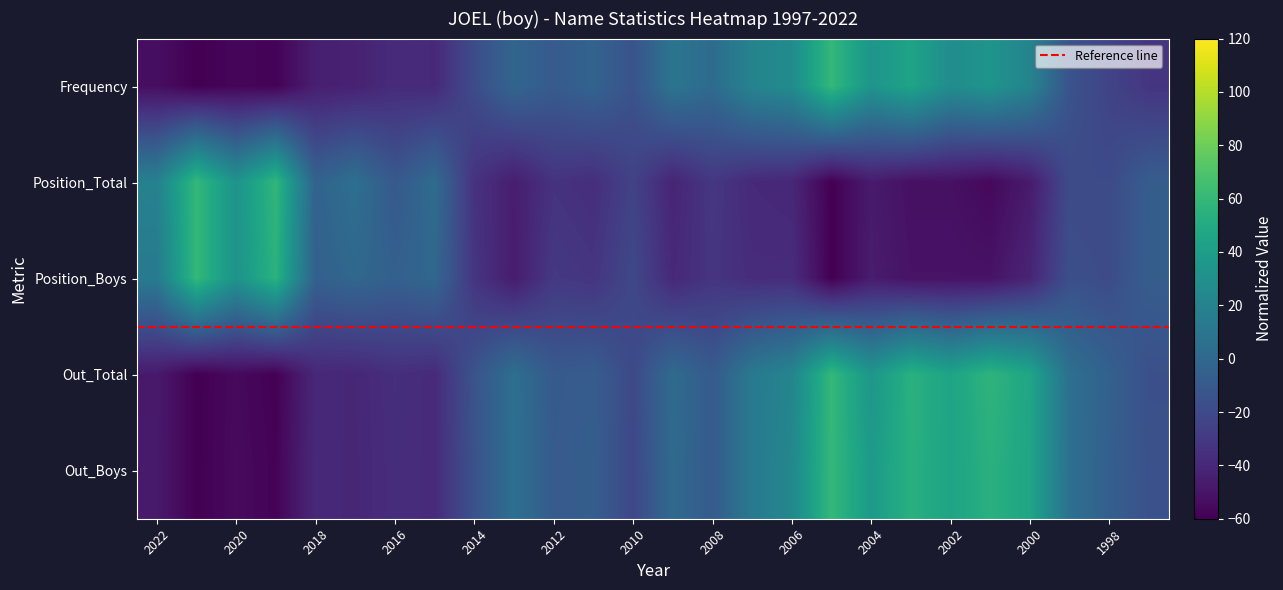

Reading left to right, list all the values displayed in this chart.

Frequency: 2022=-53.0	2021=-60.0	2020=-57.2	2019=-58.6	2018=-44.7	2017=-43.3	2016=-37.7	2015=-39.1	2014=-18.1	2013=-1.4	2012=-8.4	2011=-2.8	2010=-14.0	2009=9.8	2008=2.8	2007=20.9	2006=26.5	2005=60.0	2004=33.5	2003=44.7	2002=27.9	2001=33.5	2000=20.9	1999=-14.0	1998=-23.7	1997=-32.1
Position_Total: 2022=19.1	2021=60.0	2020=32.3	2019=58.7	2018=-3.3	2017=5.9	2016=-9.9	2015=3.3	2014=-33.6	2013=-45.5	2012=-33.6	2011=-36.3	2010=-24.4	2009=-41.5	2008=-31.0	2007=-38.9	2006=-40.2	2005=-60.0	2004=-46.8	2003=-52.1	2002=-52.1	2001=-56.0	2000=-46.8	1999=-19.1	1998=-19.1	1997=-7.3
Position_Boys: 2022=13.8	2021=60.0	2020=32.3	2019=55.4	2018=-4.6	2017=0.0	2016=-4.6	2015=0.0	2014=-32.3	2013=-46.2	2012=-30.0	2011=-32.3	2010=-20.8	2009=-39.2	2008=-32.3	2007=-36.9	2006=-36.9	2005=-60.0	2004=-46.2	2003=-50.8	2002=-50.8	2001=-50.8	2000=-41.5	1999=-16.2	1998=-18.5	1997=-6.9
Out_Total: 2022=-47.5	2021=-60.0	2020=-55.5	2019=-59.4	2018=-39.9	2017=-40.4	2016=-35.9	2015=-38.2	2014=-13.3	2013=5.8	2012=-9.3	2011=-7.4	2010=-20.2	2009=2.4	2008=-8.5	2007=13.2	2006=21.8	2005=60.0	2004=34.8	2003=54.9	2002=44.6	2001=57.1	2000=46.0	1999=5.9	1998=-4.3	1997=-16.0
Out_Boys: 2022=-47.2	2021=-60.0	2020=-54.9	2019=-58.6	2018=-39.5	2017=-40.7	2016=-36.6	2015=-38.0	2014=-14.7	2013=5.9	2012=-8.5	2011=-6.4	2010=-21.4	2009=1.8	2008=-8.6	2007=13.2	2006=23.9	2005=60.0	2004=37.6	2003=54.1	2002=44.6	2001=54.1	2000=45.8	1999=6.5	1998=-5.5	1997=-14.9